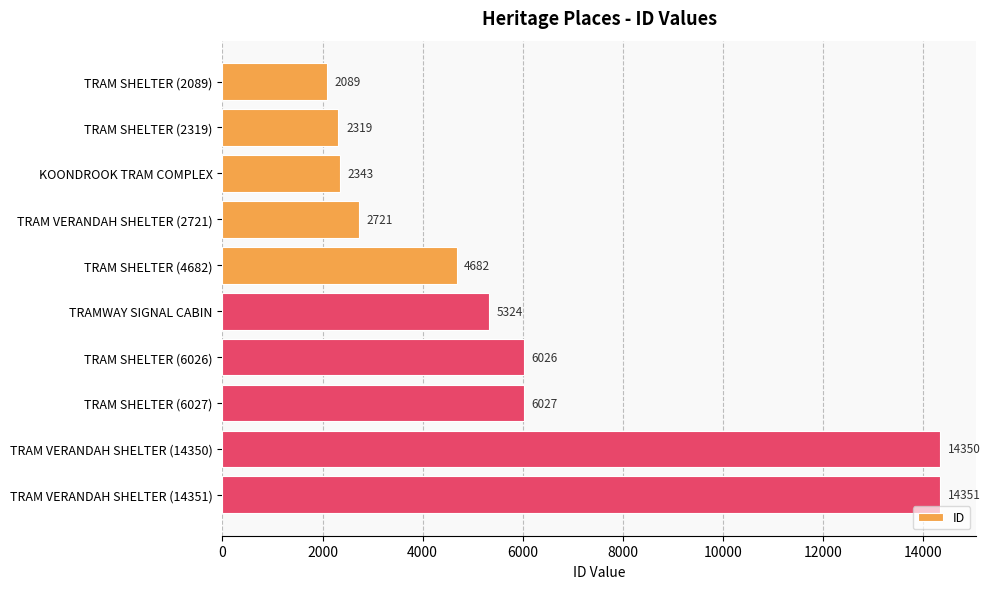

List the labels in order of value, largest first.

TRAM VERANDAH SHELTER (14351), TRAM VERANDAH SHELTER (14350), TRAM SHELTER (6027), TRAM SHELTER (6026), TRAMWAY SIGNAL CABIN, TRAM SHELTER (4682), TRAM VERANDAH SHELTER (2721), KOONDROOK TRAM COMPLEX, TRAM SHELTER (2319), TRAM SHELTER (2089)